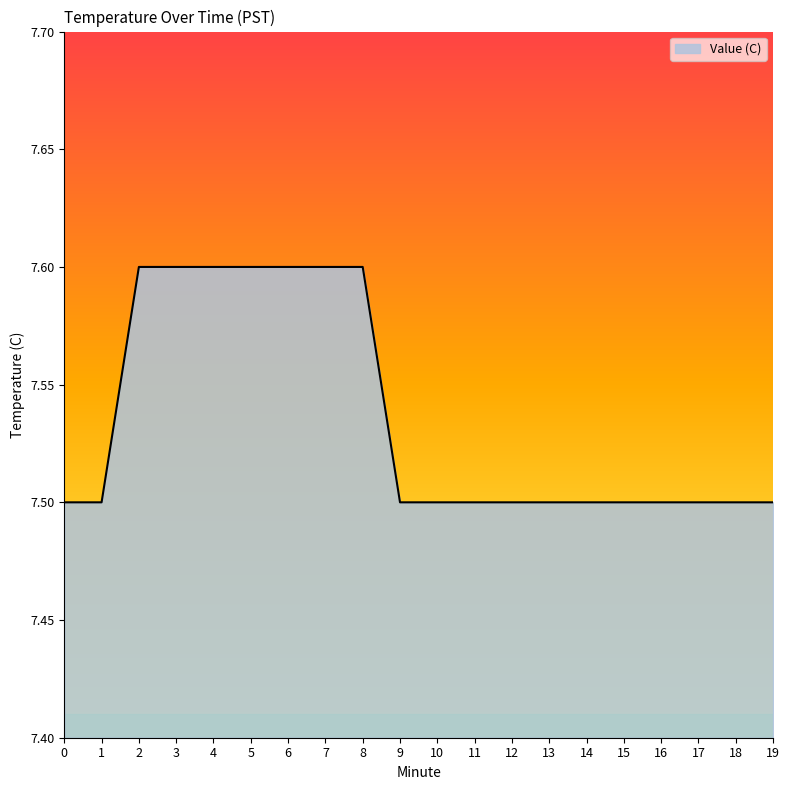

True or false: the data shows 11.0 at 15.

False